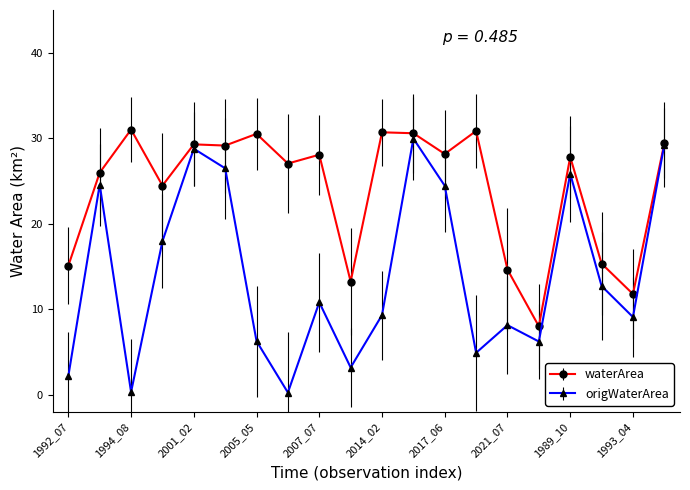

What is the difference between the second highest and minimum values in the origWaterArea series?

29.0